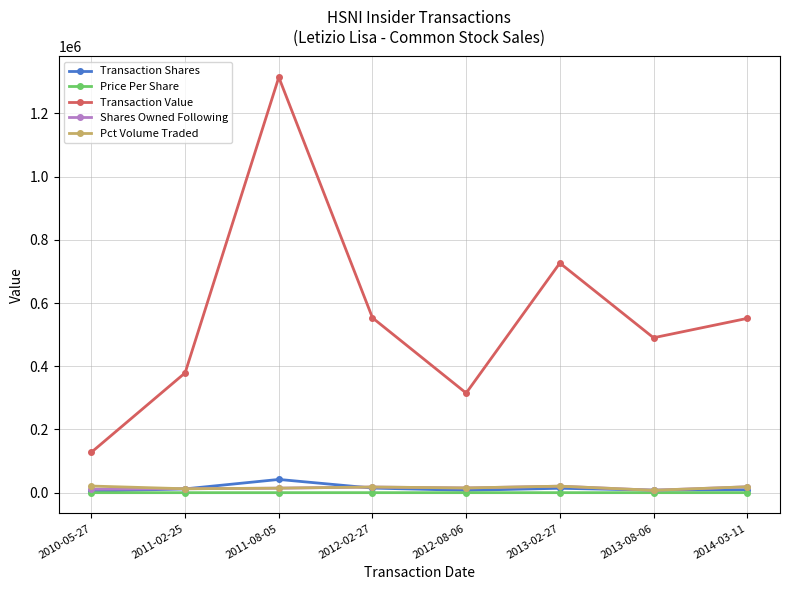

At which label is Transaction Value closest to 721145?

2013-02-27